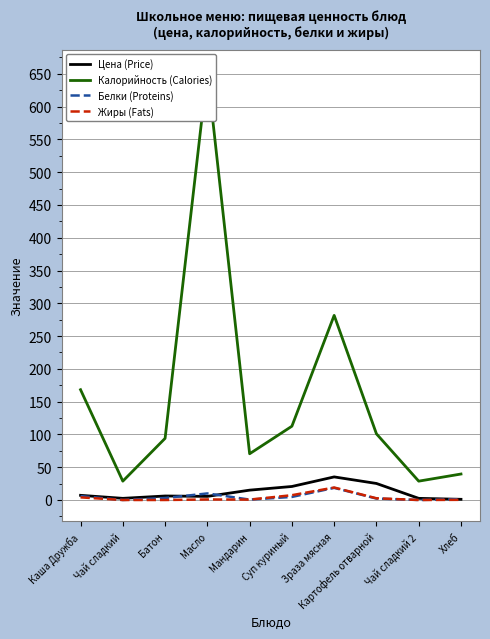

At which label is Жиры (Fats) closest to 9?

Суп куриный